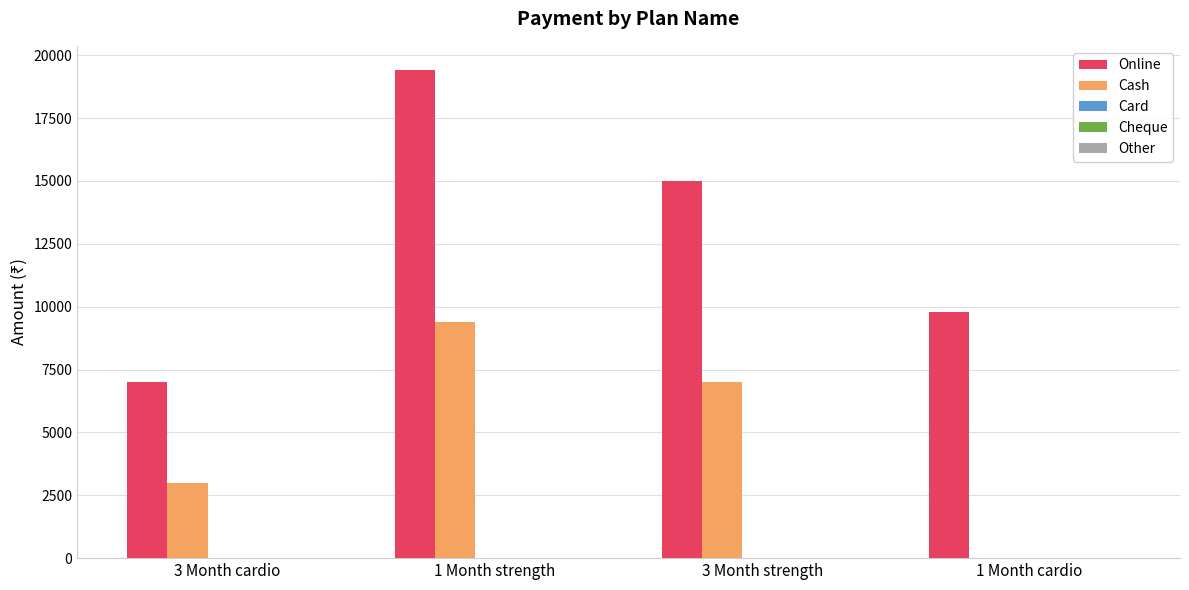

What value does the Online series have at 1 Month cardio, to the nearest 50?

9800